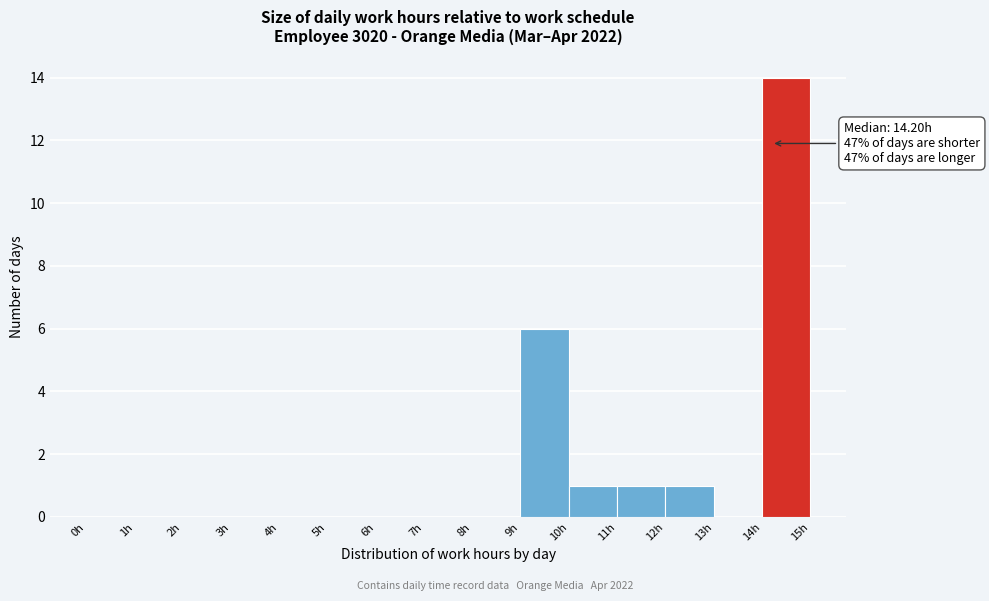

Which range on the x-axis has the tallest bar?

14 to 15